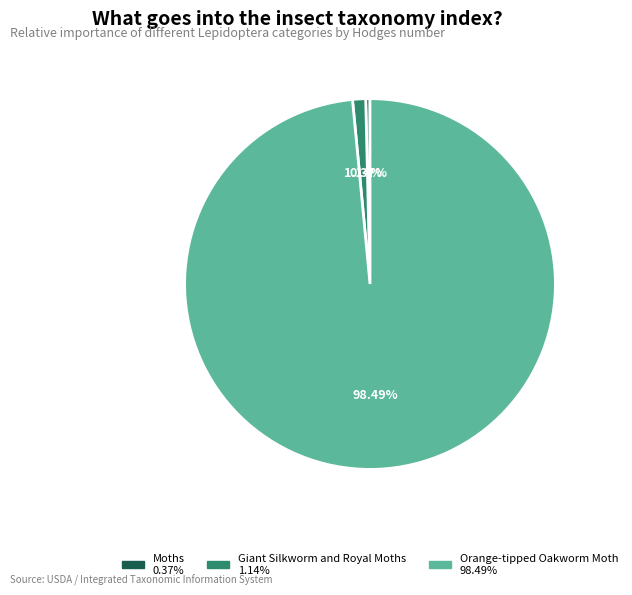

Rank the categories by value from highest to lowest.

Orange-tipped Oakworm Moth, Giant Silkworm and Royal Moths, Moths